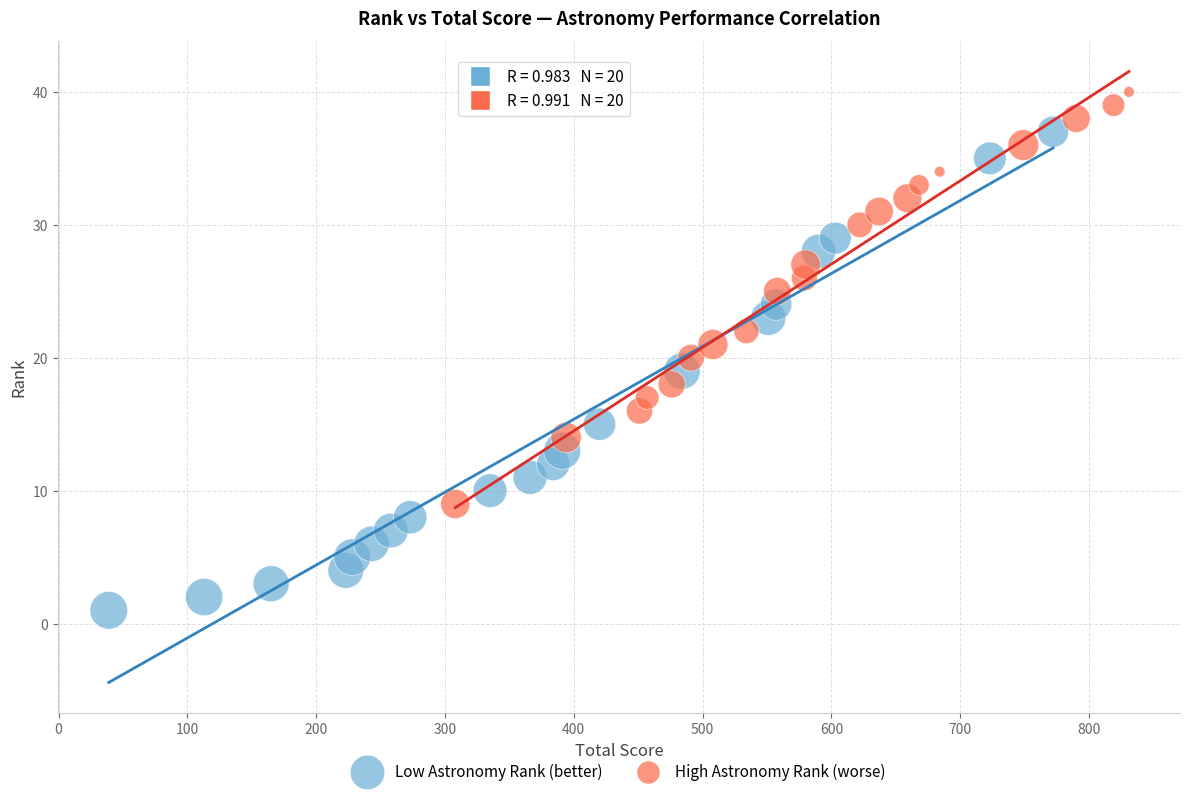

Which series has the largest Y range (max minus min)?

Low Astronomy Rank (better)